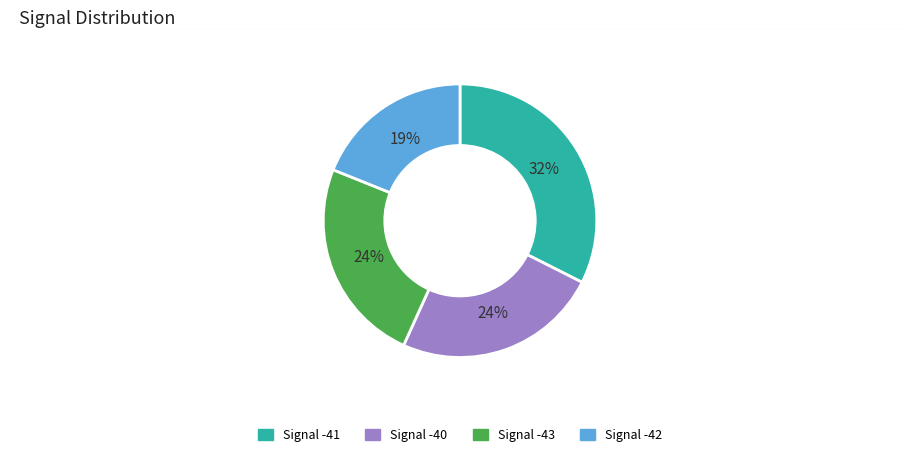

Count the number of slices in the pie.

4